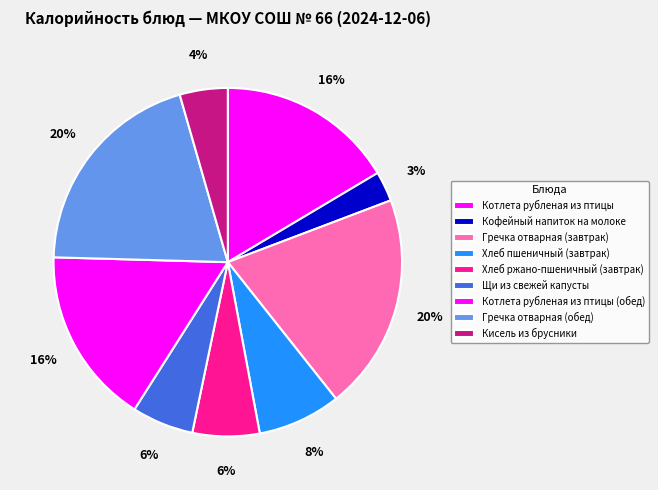

To the nearest percent, what is the average slice percentage?

11%